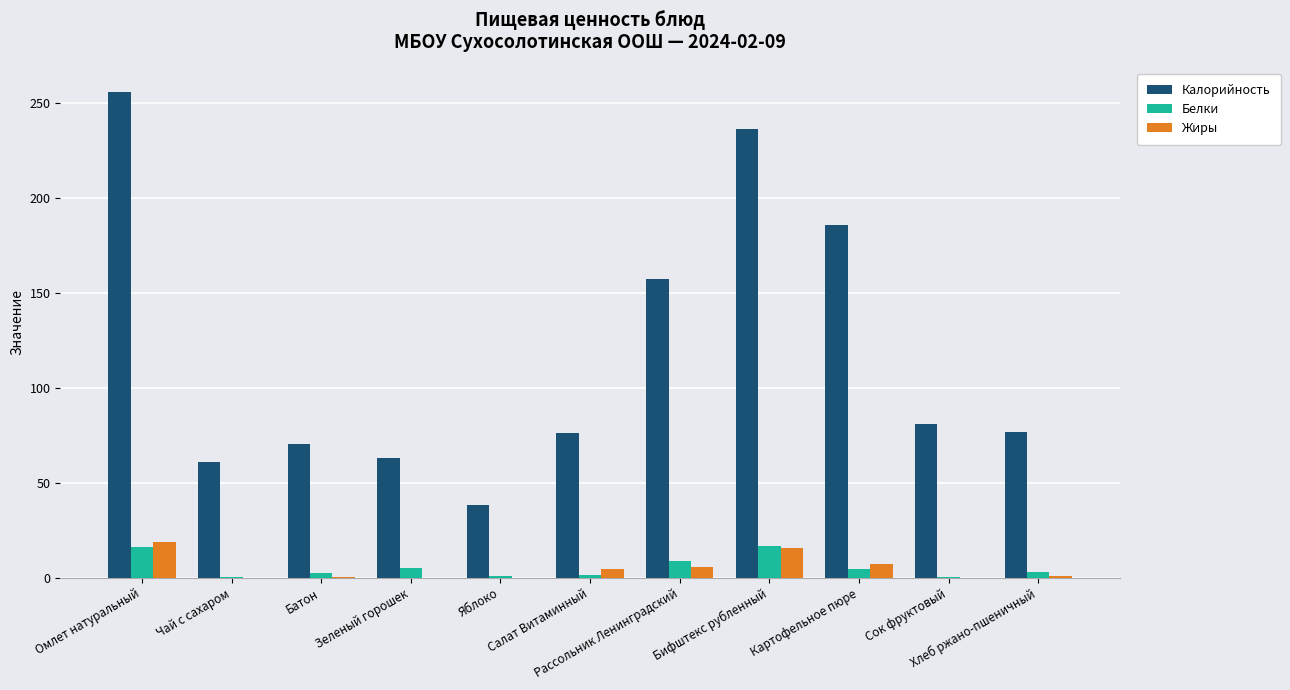

Count the number of categories in the chart.

11